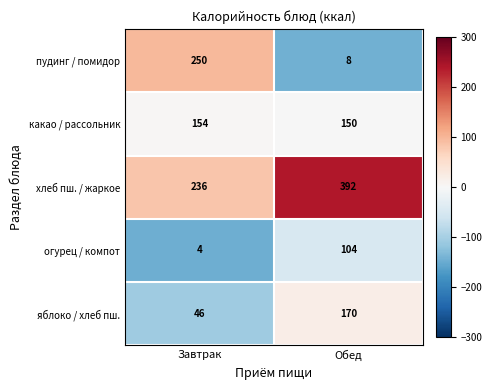

Reading right to left, what are all the values shown in this chart?

пудинг / помидор: Обед=8	Завтрак=250
какао / рассольник: Обед=150	Завтрак=154
хлеб пш. / жаркое: Обед=392	Завтрак=236
огурец / компот: Обед=104	Завтрак=4
яблоко / хлеб пш.: Обед=170	Завтрак=46